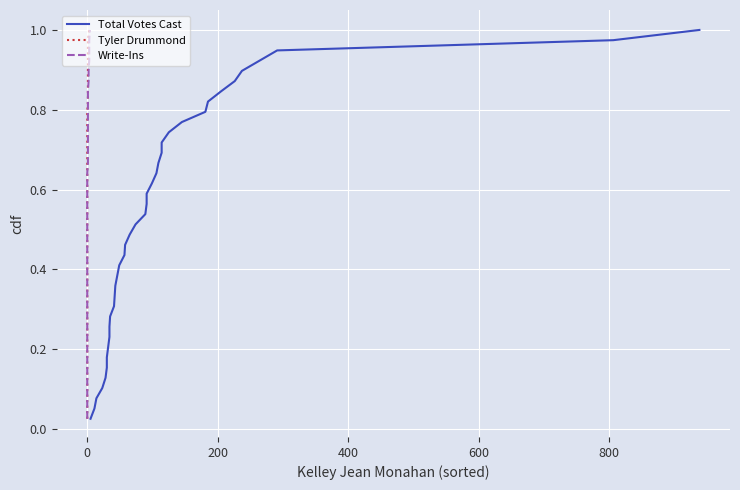

Is the value of Total Votes Cast at 17 greater than the value of Write-Ins at 8?

Yes